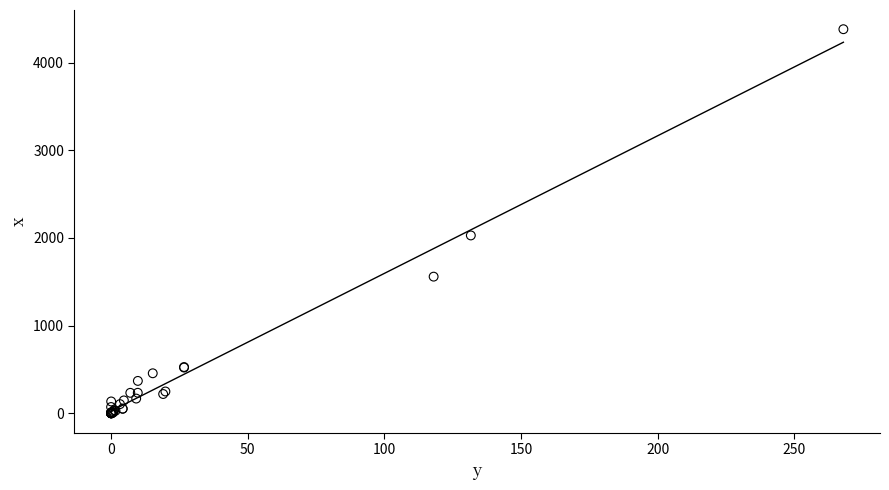

What Y value in the scatter plot is closest to 2190?

2028.8